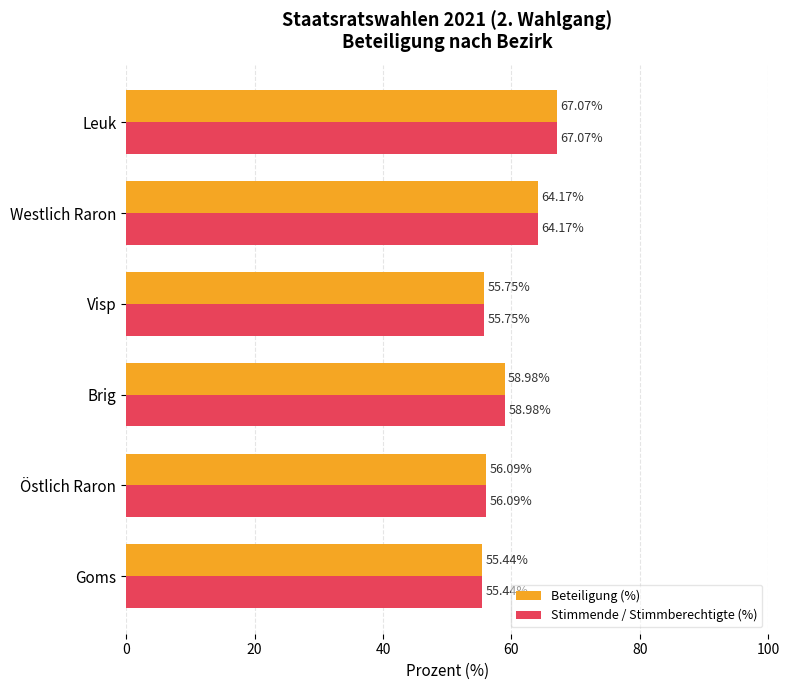

Rank the categories by Stimmende / Stimmberechtigte (%) value from lowest to highest.

Goms, Visp, Östlich Raron, Brig, Westlich Raron, Leuk